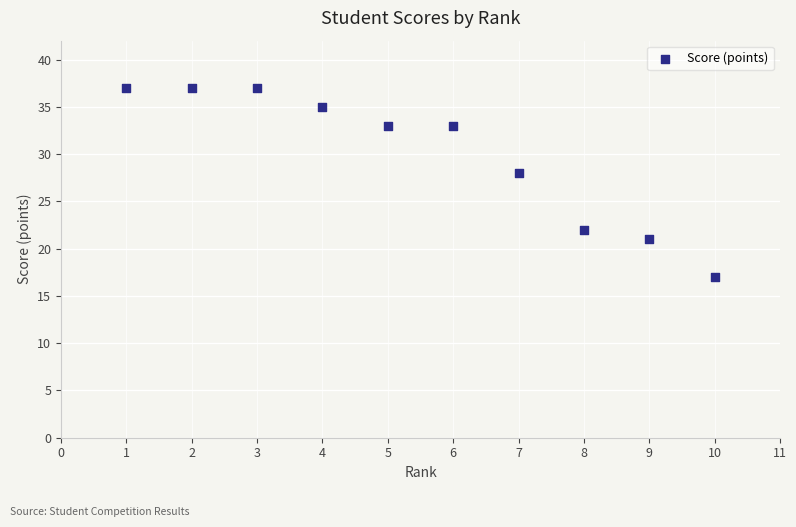

What Y value in the scatter plot is closest to 27?

28